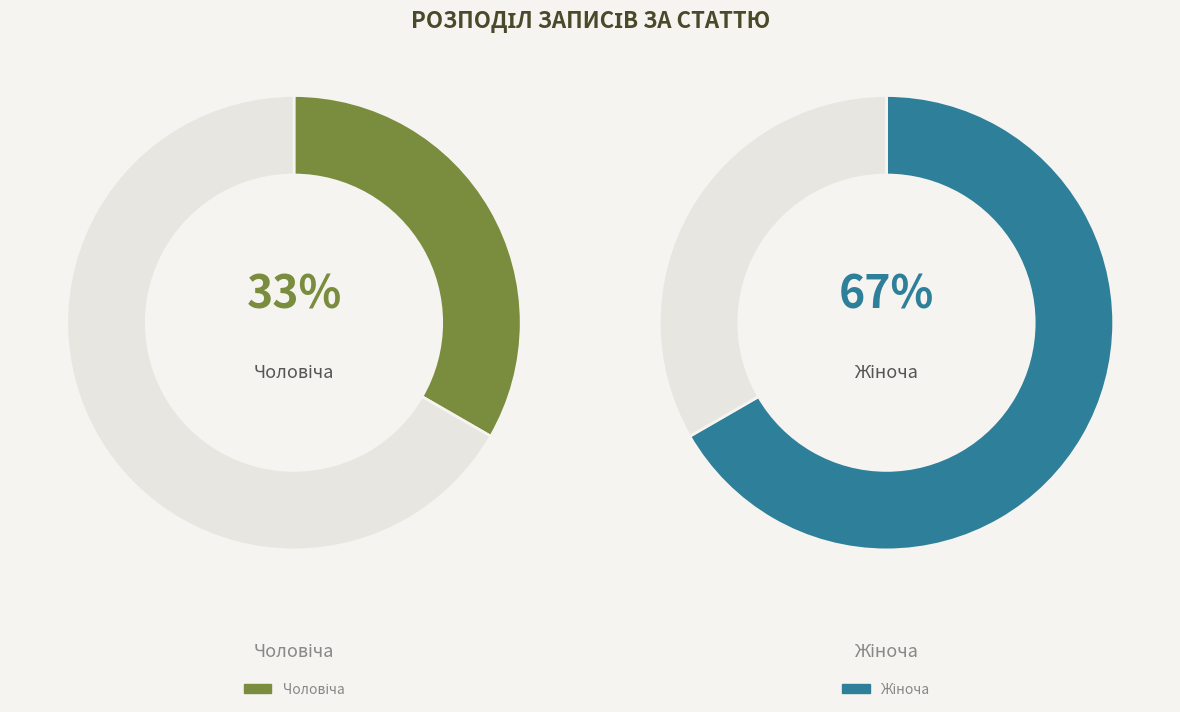

To the nearest percent, what percentage of the pie is Жіноча?

67%